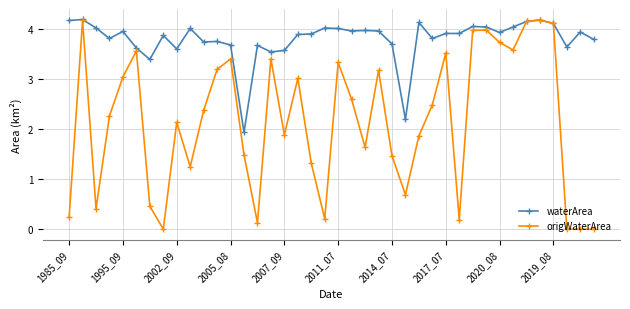

What is the highest value of the waterArea series?

4.2